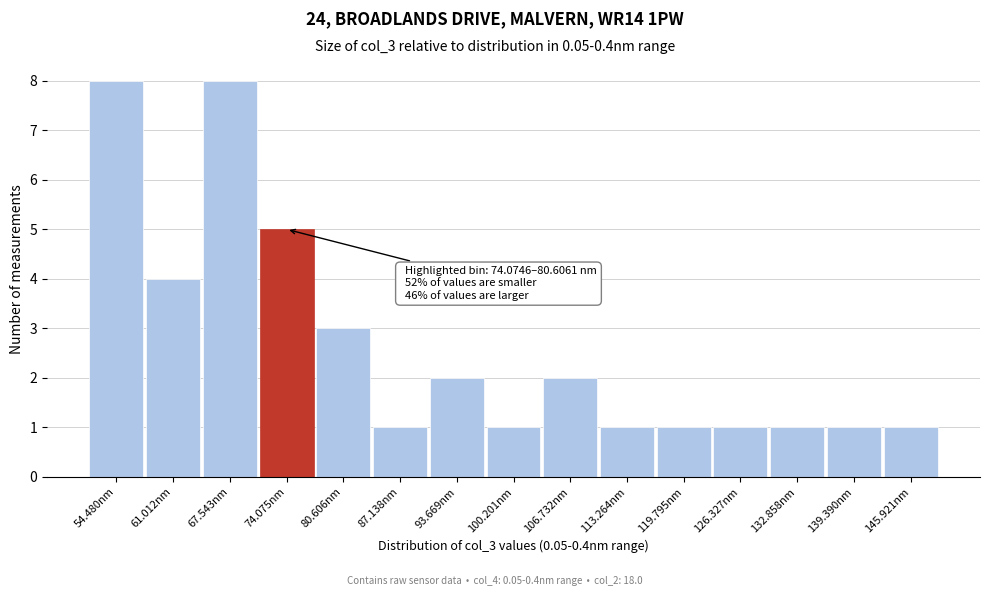

Reading left to right, what are all the values shown in this chart?

8	4	8	5	3	1	2	1	2	1	1	1	1	1	1